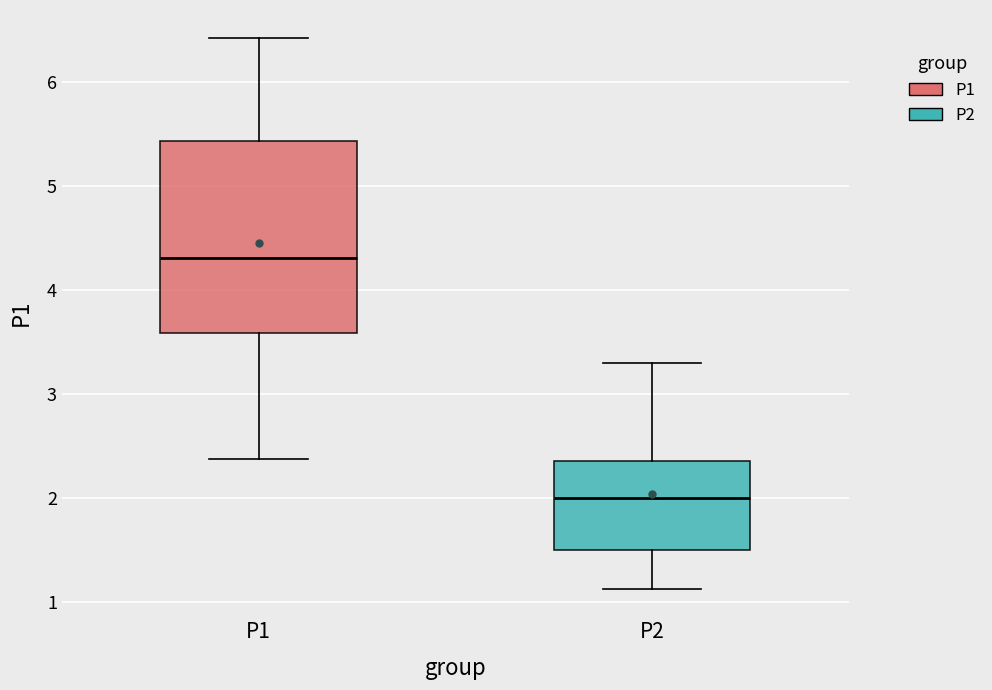

Which box is the tallest, from its lower edge to its upper edge?

P1